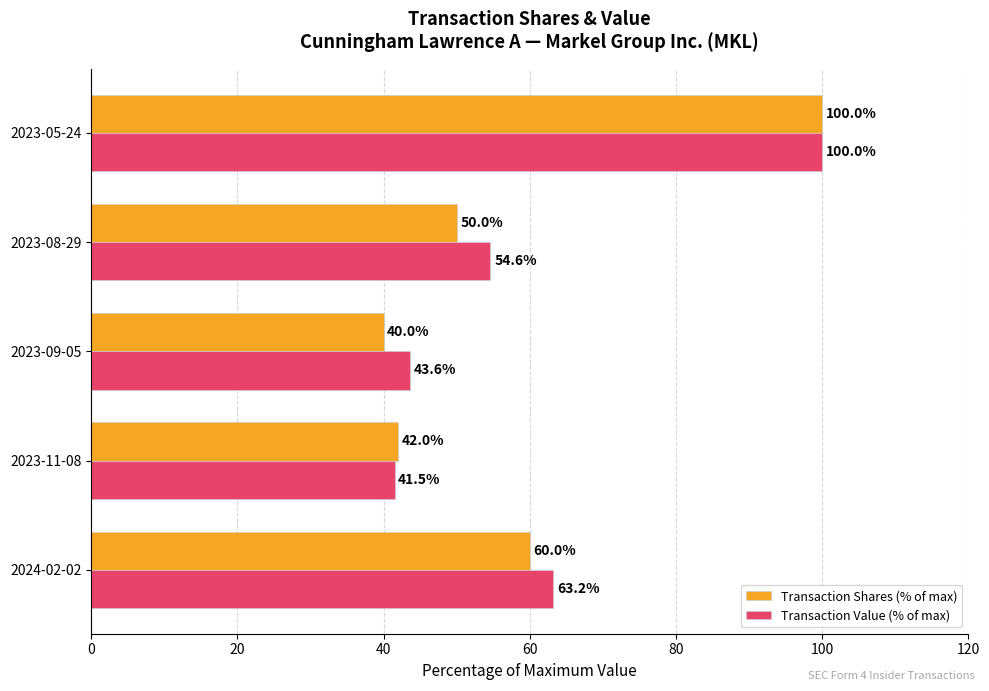

What is the difference between the maximum and minimum values in the Transaction Value (% of max) series?

58.5